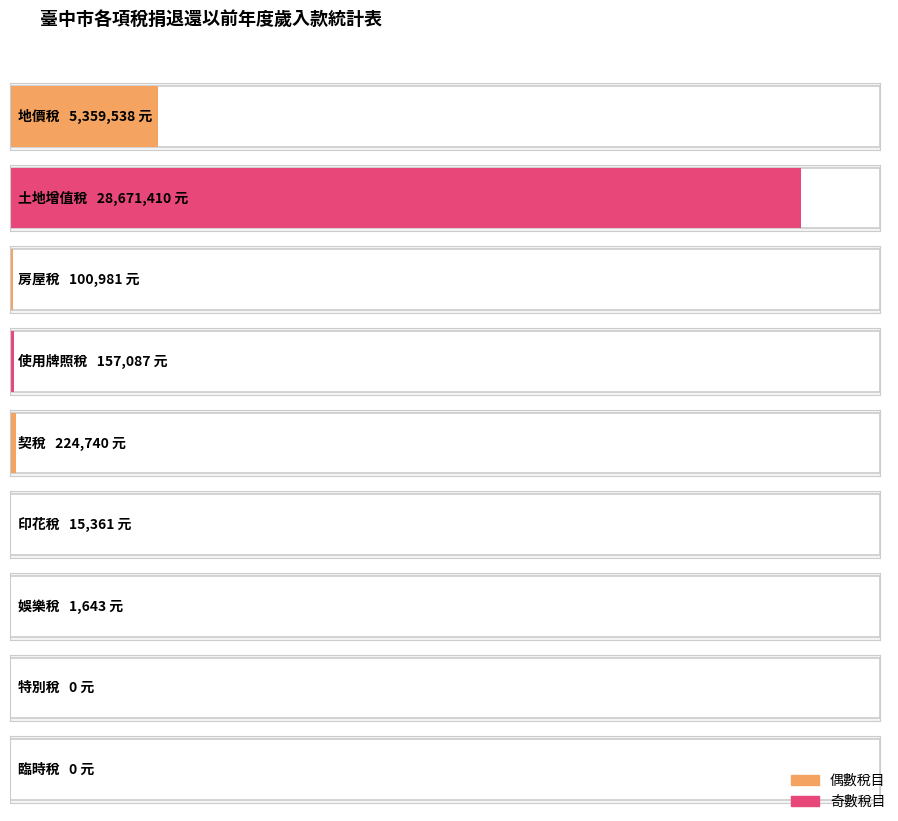

Rank the categories by value from lowest to highest.

特別稅, 臨時稅, 娛樂稅, 印花稅, 房屋稅, 使用牌照稅, 契稅, 地價稅, 土地增值稅